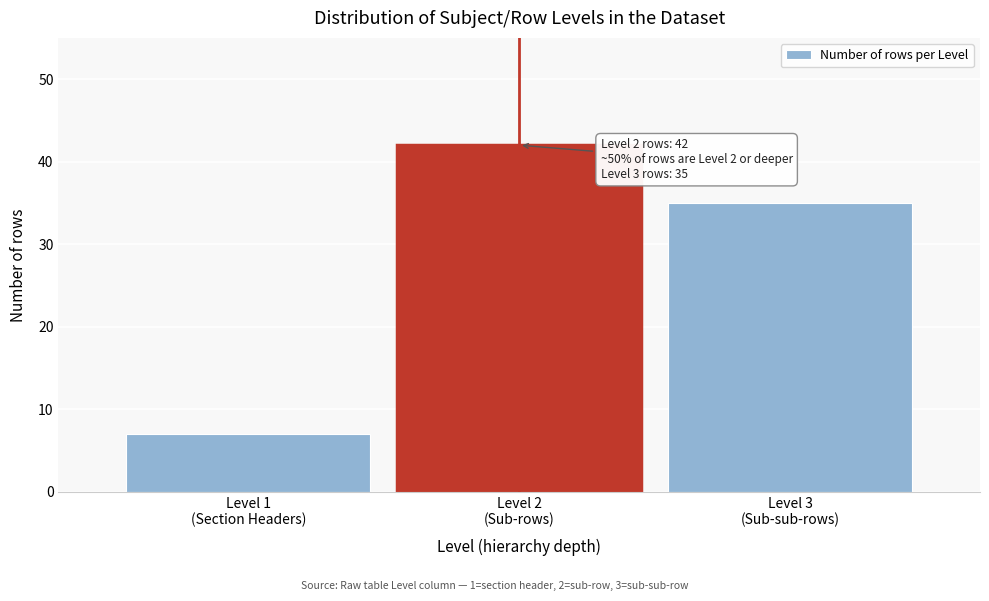

Reading left to right, extract all data points from this chart.

7	42	35